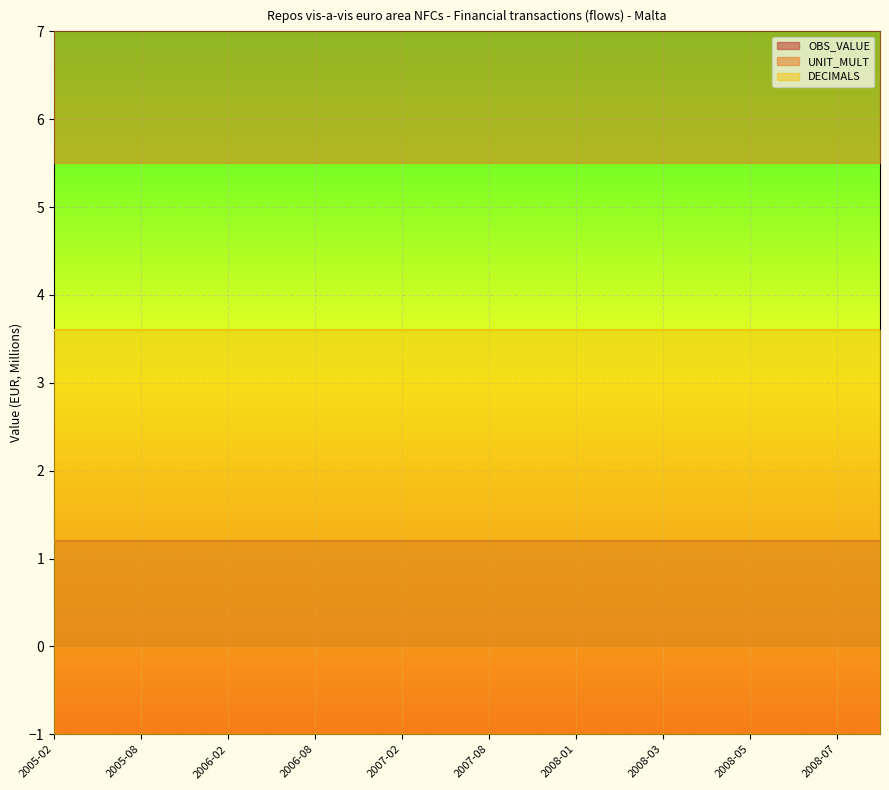

Does the chart display data point markers on the line(s)?

No